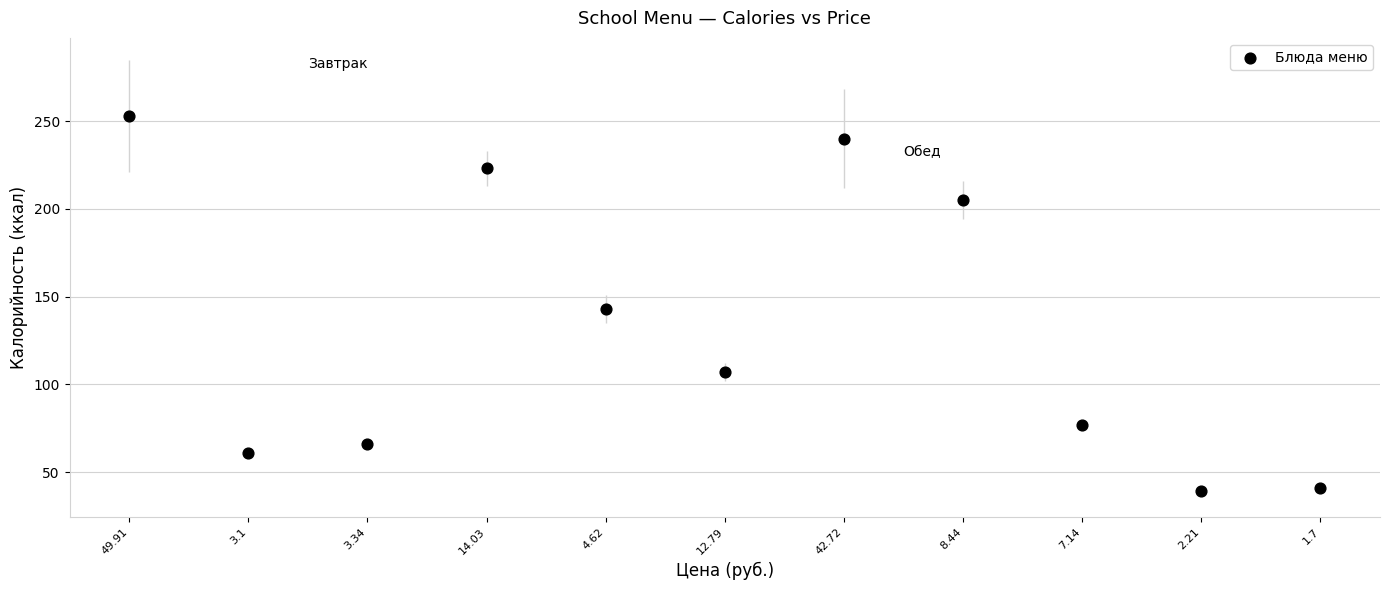

What is the range of Y values (max minus min)?

214